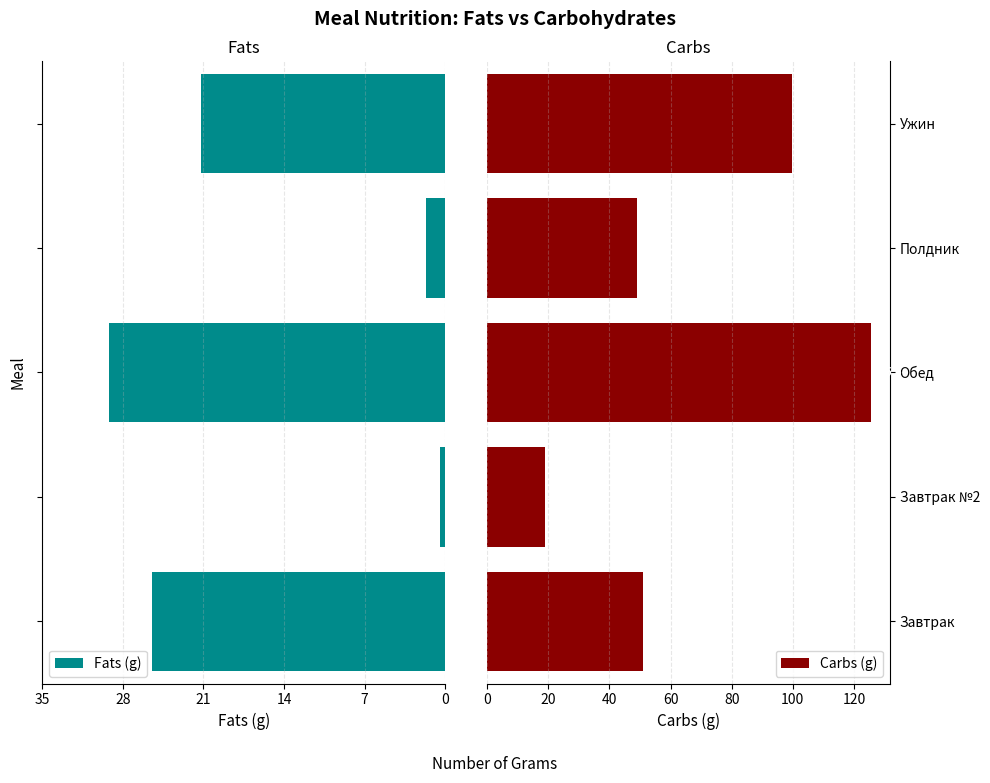

How many data points in Carbs (g) are above 51?

2